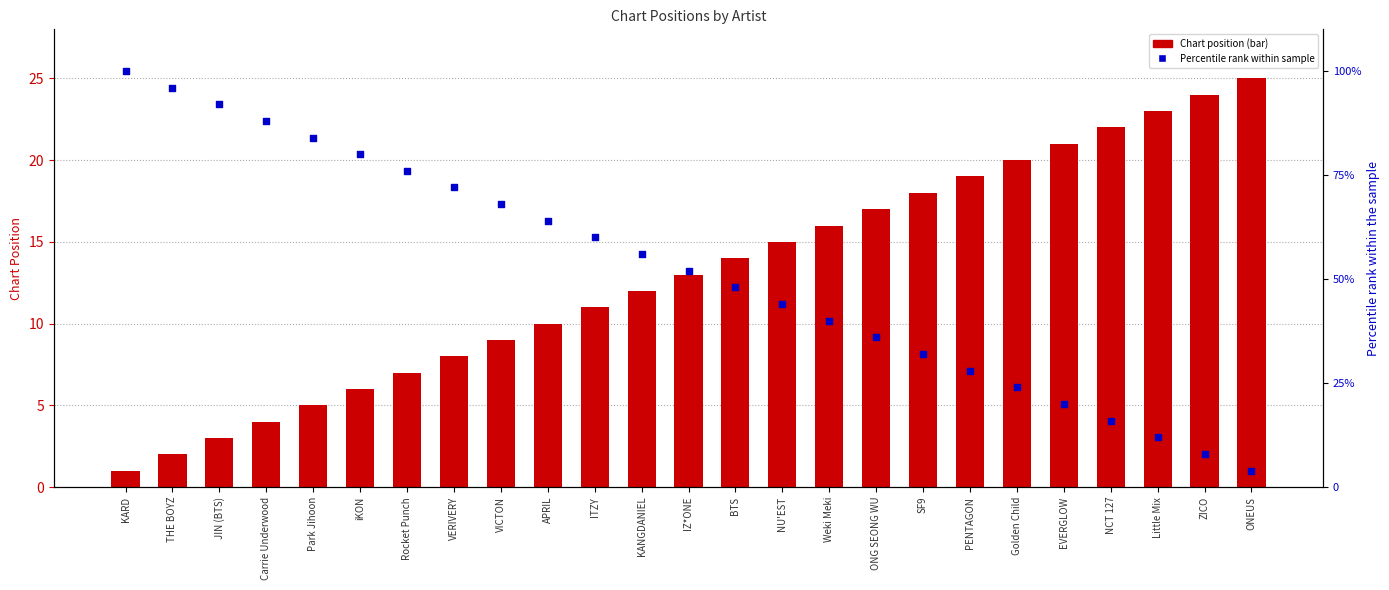

Which series has the widest spread of Y values?

Percentile rank within sample